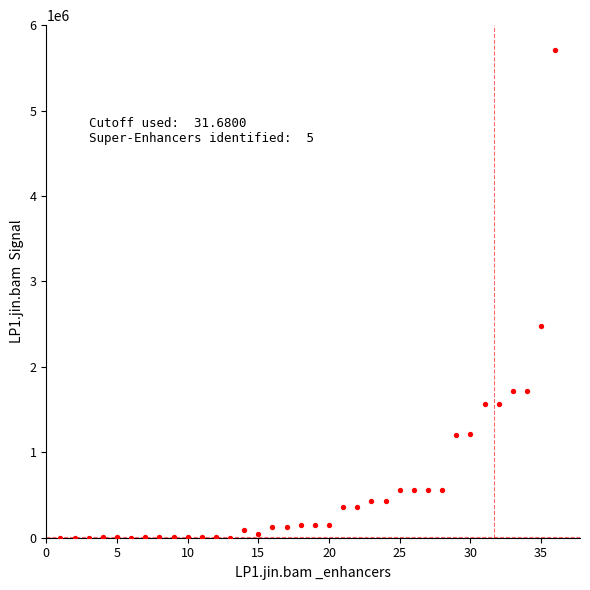

What is the range of X values (max minus min)?

35